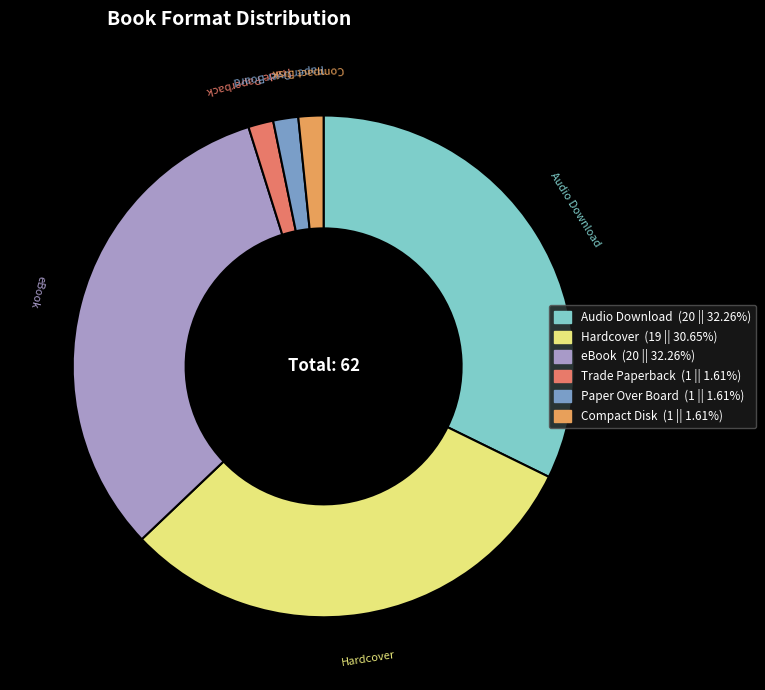

Is Trade Paperback the majority of the pie?

No